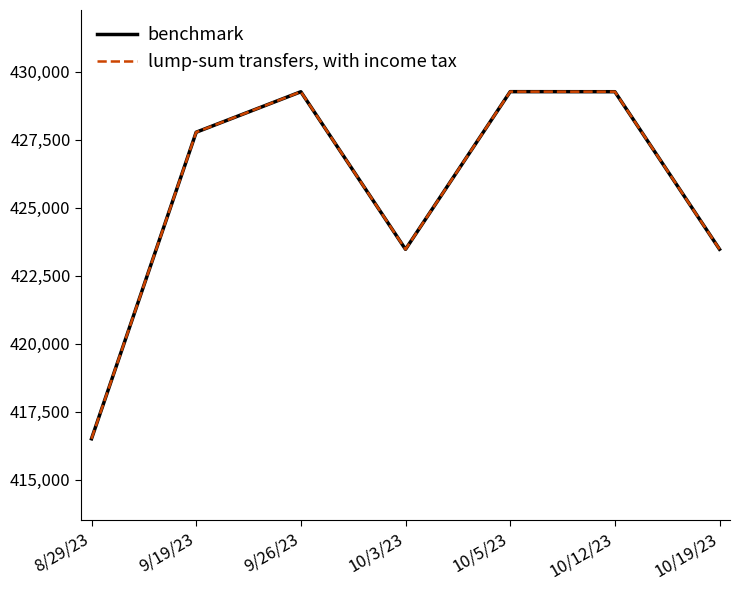

Does the chart have visible grid lines?

No